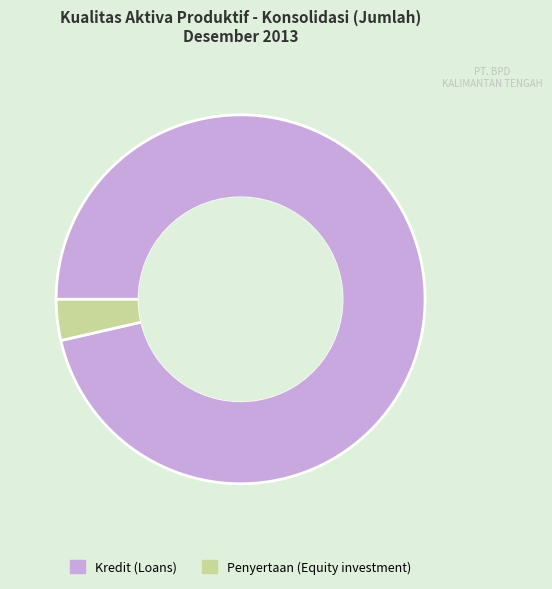

How many slices are in this pie chart?

2